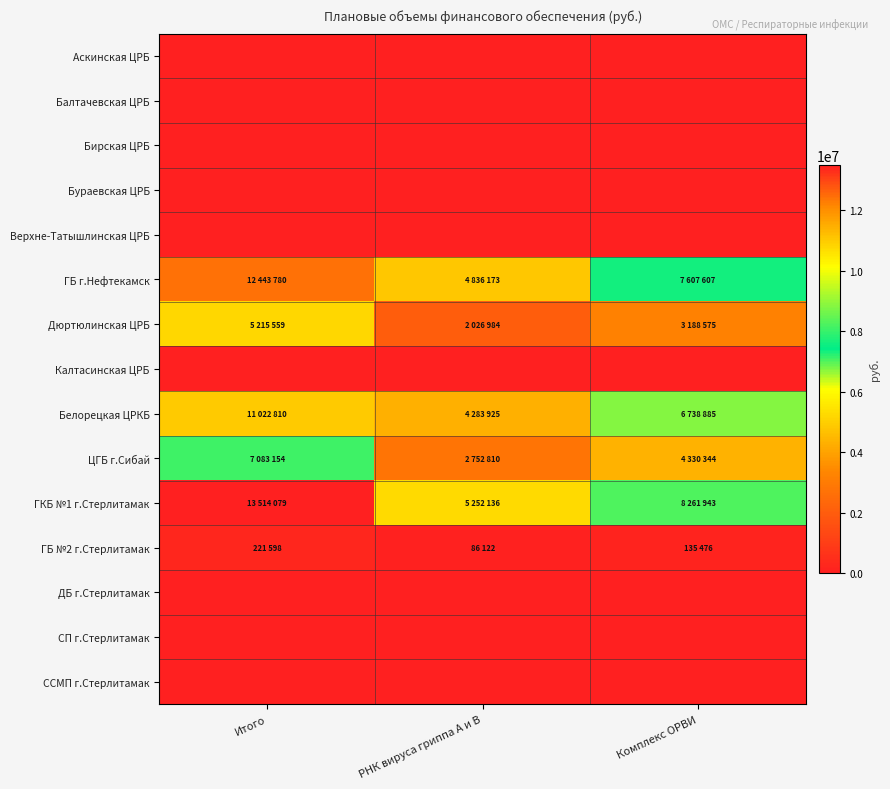

Reading left to right, transcribe all the data shown in this chart.

Аскинская ЦРБ: Итого=0	РНК вируса гриппа A и В=0	Комплекс ОРВИ=0
Балтачевская ЦРБ: Итого=0	РНК вируса гриппа A и В=0	Комплекс ОРВИ=0
Бирская ЦРБ: Итого=0	РНК вируса гриппа A и В=0	Комплекс ОРВИ=0
Бураевская ЦРБ: Итого=0	РНК вируса гриппа A и В=0	Комплекс ОРВИ=0
Верхне-Татышлинская ЦРБ: Итого=0	РНК вируса гриппа A и В=0	Комплекс ОРВИ=0
ГБ г.Нефтекамск: Итого=12443780	РНК вируса гриппа A и В=4836173	Комплекс ОРВИ=7607607
Дюртюлинская ЦРБ: Итого=5215559	РНК вируса гриппа A и В=2026984	Комплекс ОРВИ=3188575
Калтасинская ЦРБ: Итого=0	РНК вируса гриппа A и В=0	Комплекс ОРВИ=0
Белорецкая ЦРКБ: Итого=11022810	РНК вируса гриппа A и В=4283925	Комплекс ОРВИ=6738885
ЦГБ г.Сибай: Итого=7083154	РНК вируса гриппа A и В=2752810	Комплекс ОРВИ=4330344
ГКБ №1 г.Стерлитамак: Итого=13514079	РНК вируса гриппа A и В=5252136	Комплекс ОРВИ=8261943
ГБ №2 г.Стерлитамак: Итого=221598	РНК вируса гриппа A и В=86122	Комплекс ОРВИ=135476
ДБ г.Стерлитамак: Итого=0	РНК вируса гриппа A и В=0	Комплекс ОРВИ=0
СП г.Стерлитамак: Итого=0	РНК вируса гриппа A и В=0	Комплекс ОРВИ=0
ССМП г.Стерлитамак: Итого=0	РНК вируса гриппа A и В=0	Комплекс ОРВИ=0